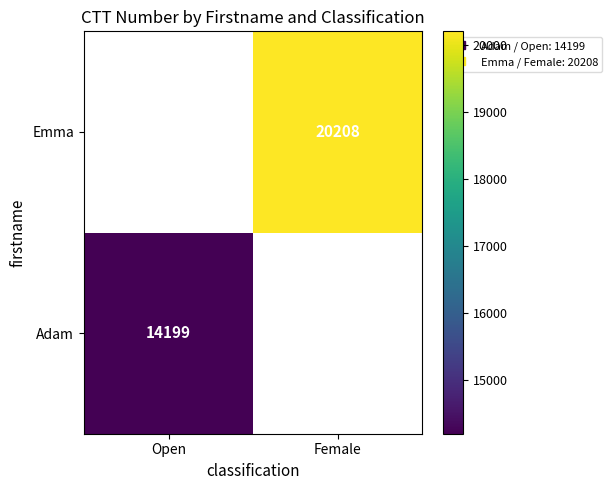

At which label does Emma reach its peak?

Open